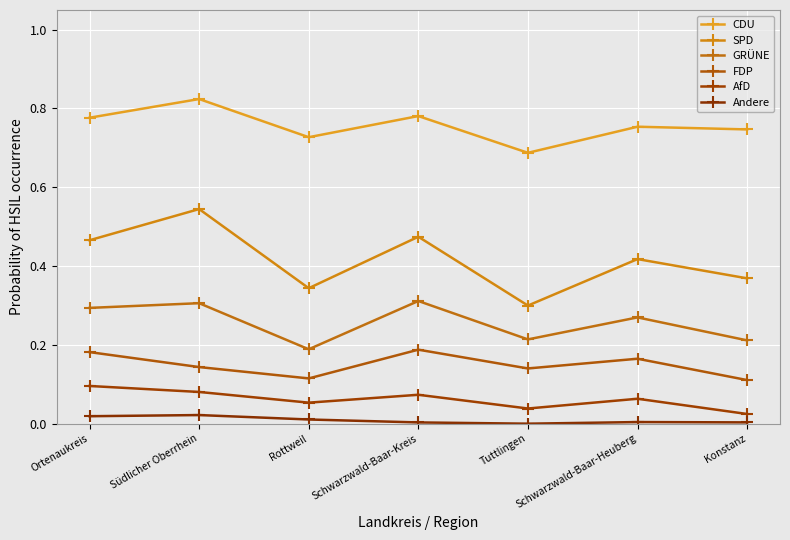

Does the chart have visible grid lines?

Yes